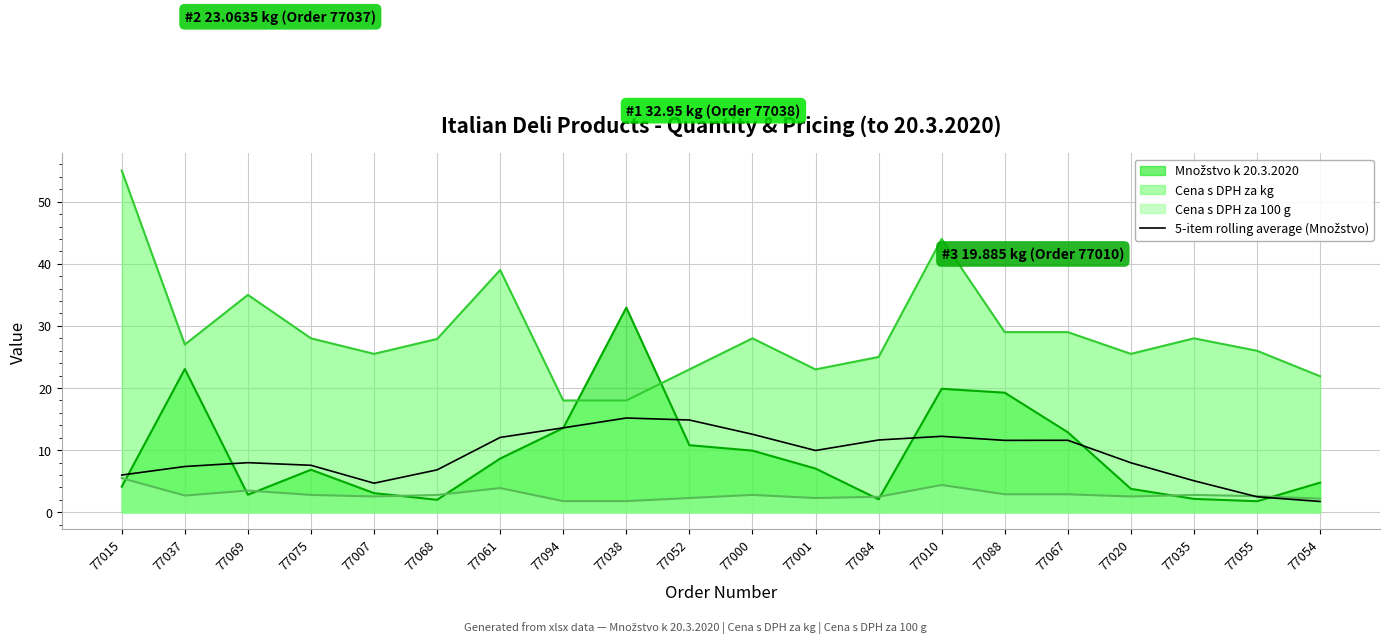

Where is the data nearest to the value 8?

77069